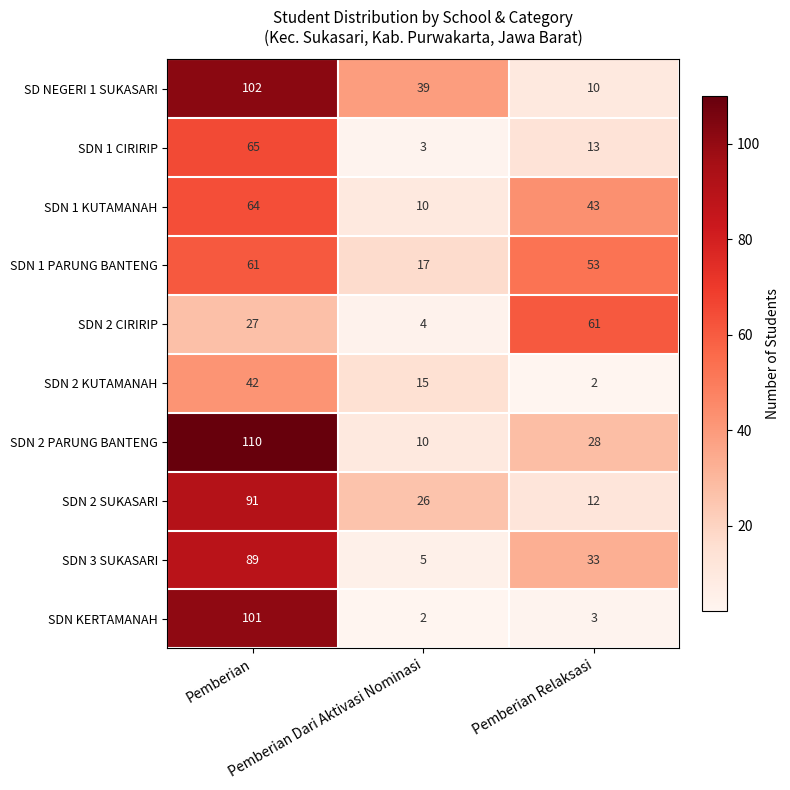

What is the lowest value of the SDN 1 KUTAMANAH series?

10